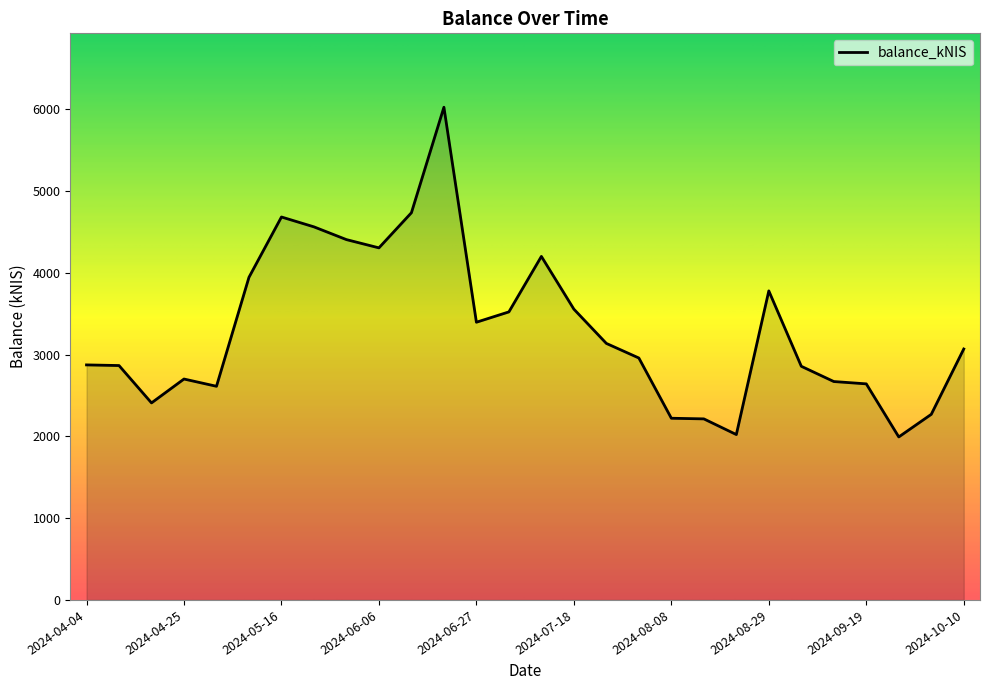

What is the sum of all values?

92601.4